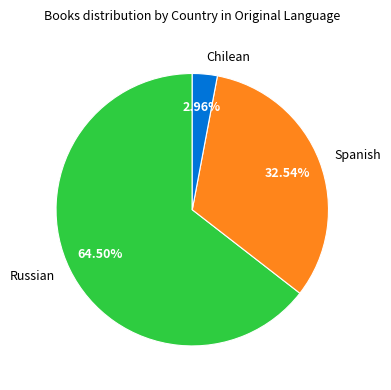

Rank the categories by value from highest to lowest.

Russian, Spanish, Chilean